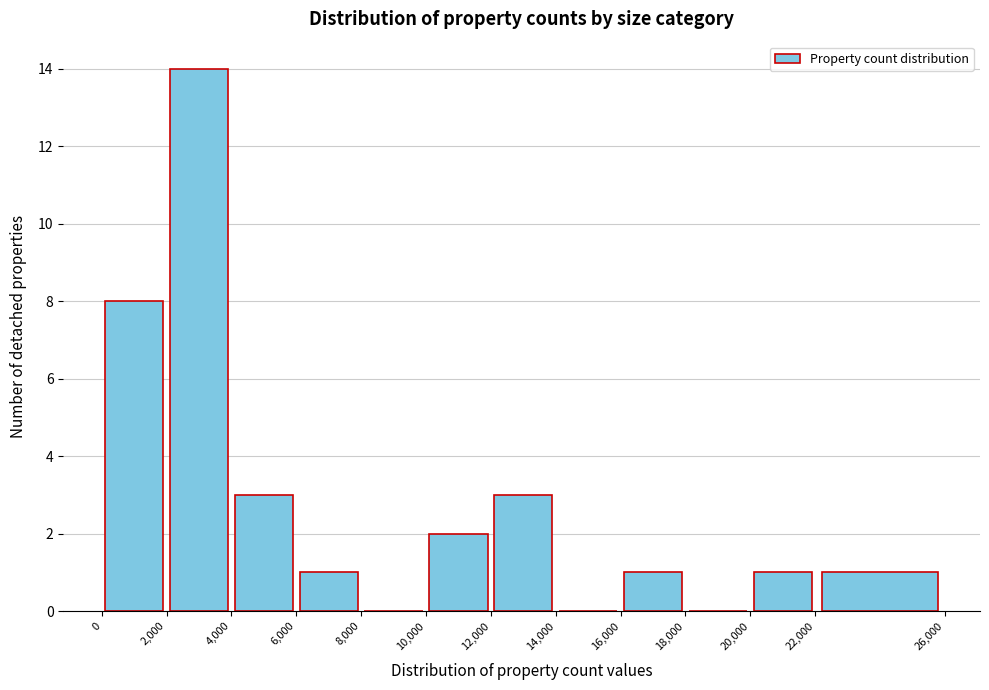

Reading left to right, list every bar in this chart as the range it spans on the x-axis followed by its height. The values are not printed on the chart, so give them approximately, as read against the axis.

0 to 2,000: 8
2,000 to 4,000: 14
4,000 to 6,000: 3
6,000 to 8,000: 1
8,000 to 10,000: 0
10,000 to 12,000: 2
12,000 to 14,000: 3
14,000 to 16,000: 0
16,000 to 18,000: 1
18,000 to 20,000: 0
20,000 to 22,000: 1
22,000 to 26,000: 1